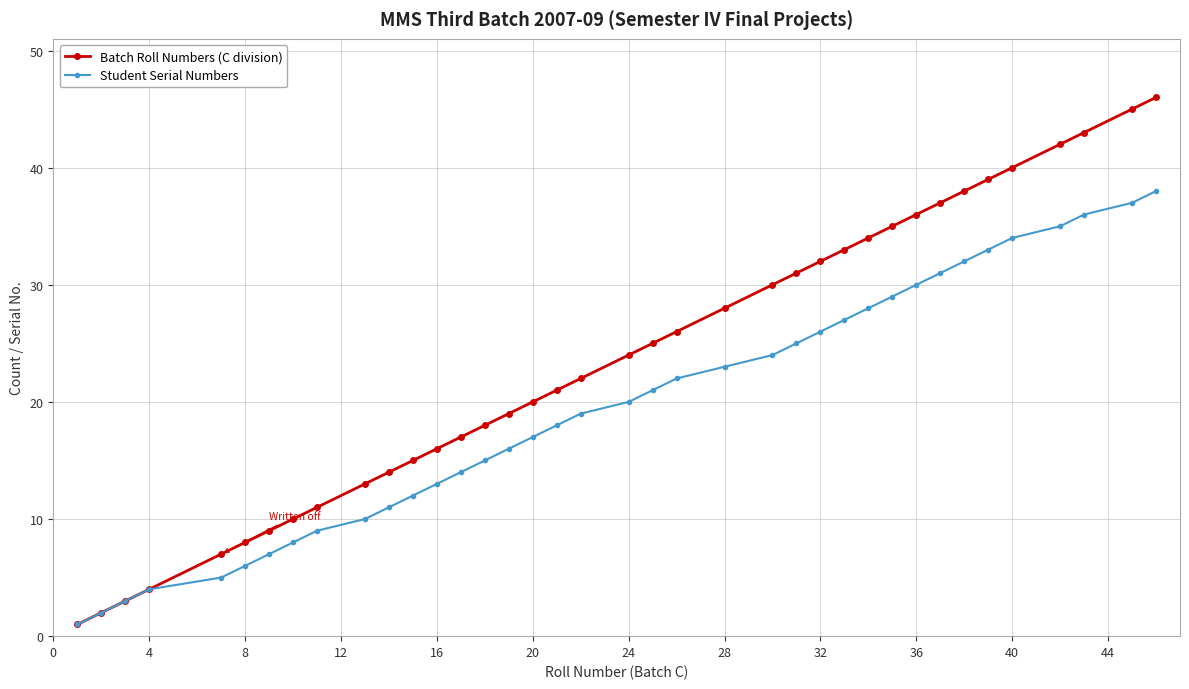

Which series has the largest range (max minus min)?

Batch Roll Numbers (C division)